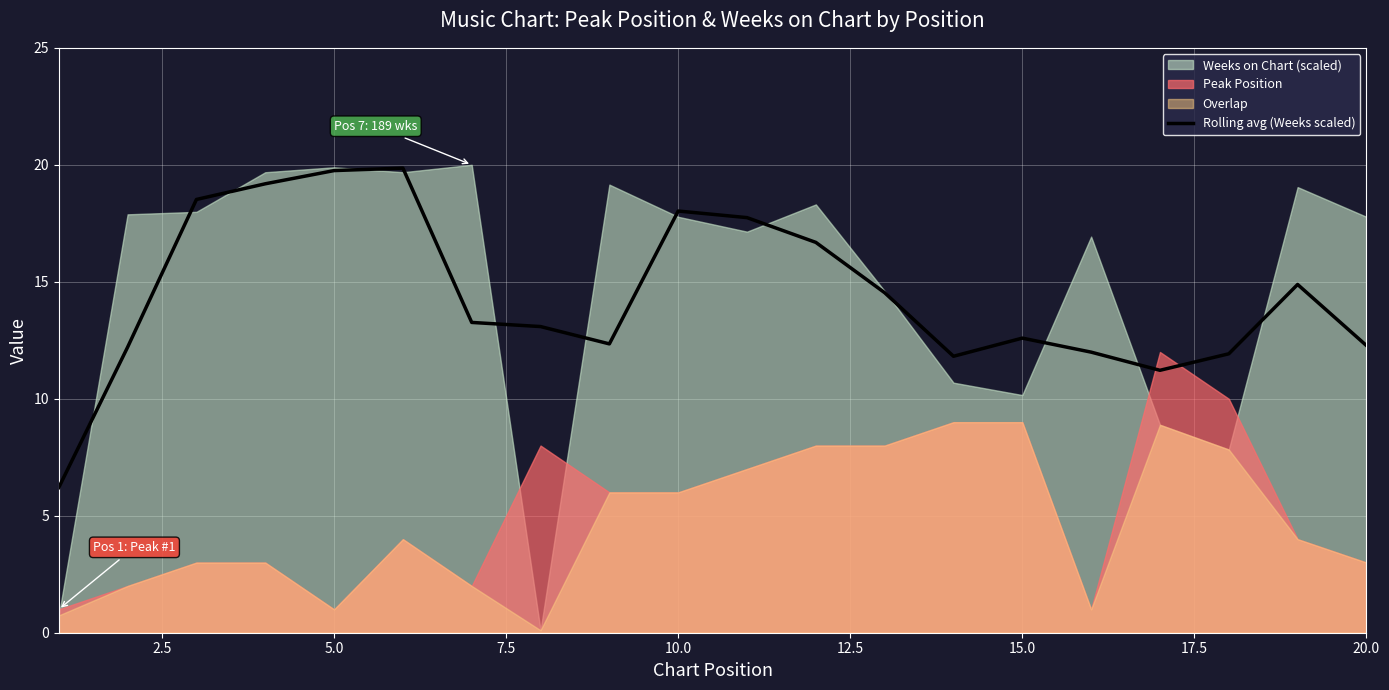

What is the lowest value of the Rolling avg (Weeks scaled) series?

6.2